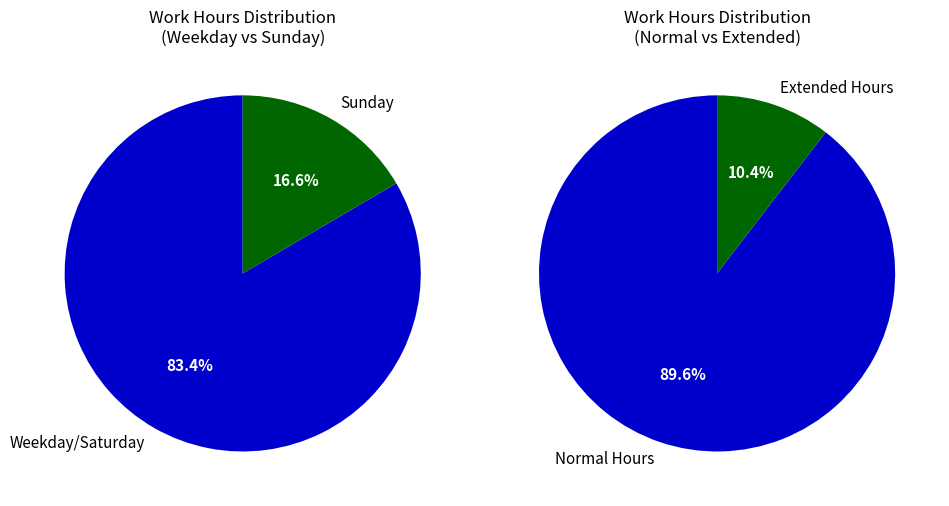

Is it true that 19 is 9% of the pie?

False